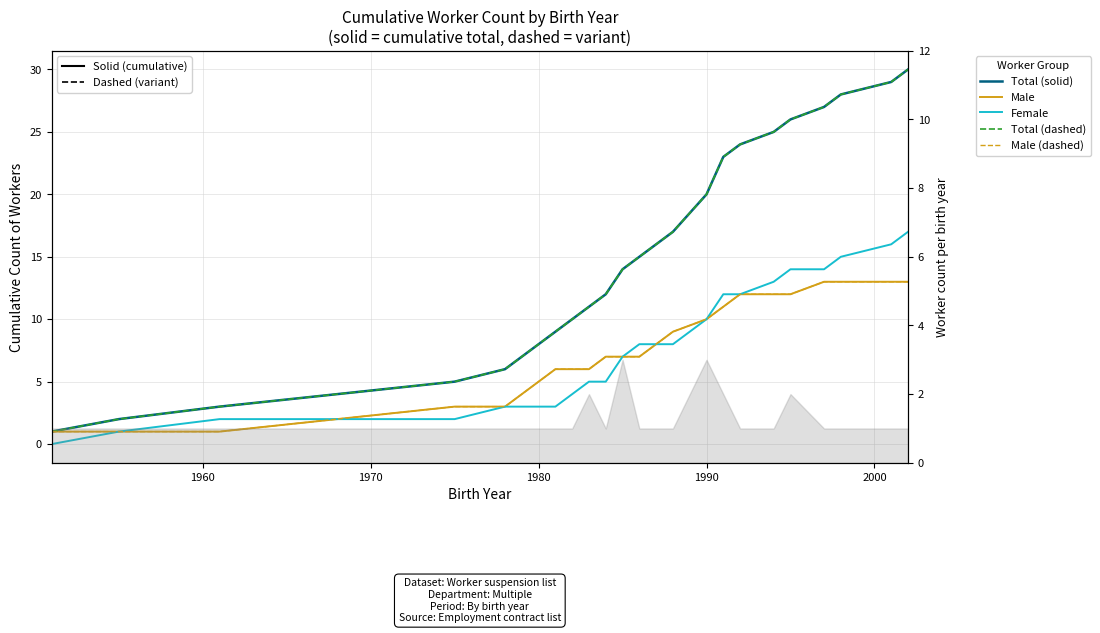

What is the spread (max minus min) of values at 1980?

5